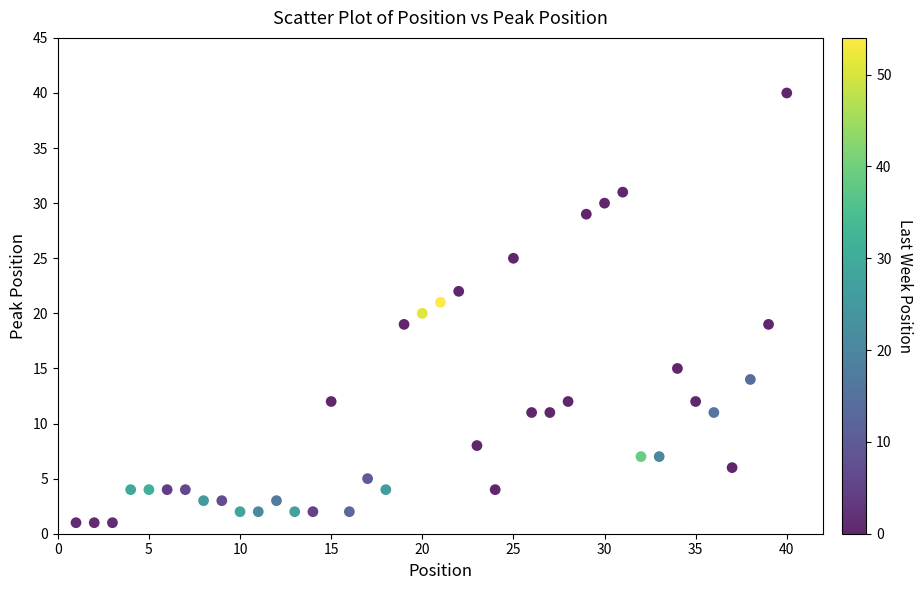

What is the range of X values (max minus min)?

39